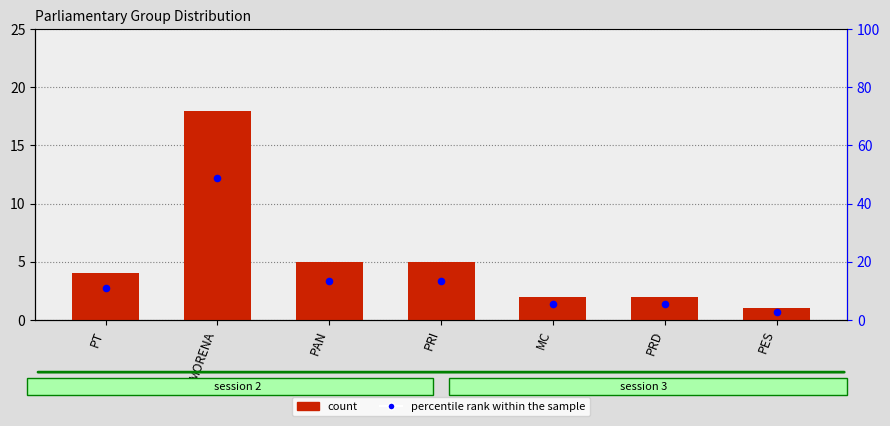

Is the value of count at PAN greater than the value of percentile rank within the sample at PT?

No